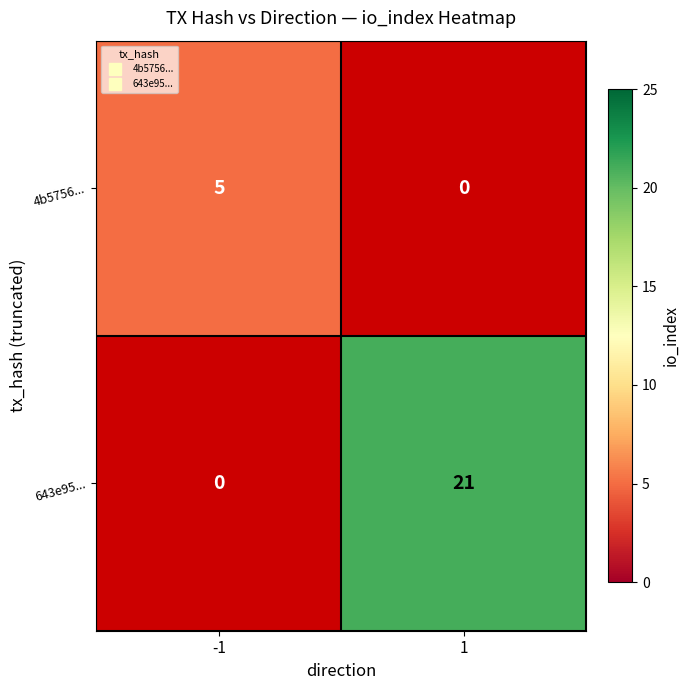

Is it true that 4b5756... equals 1 at -1?

False